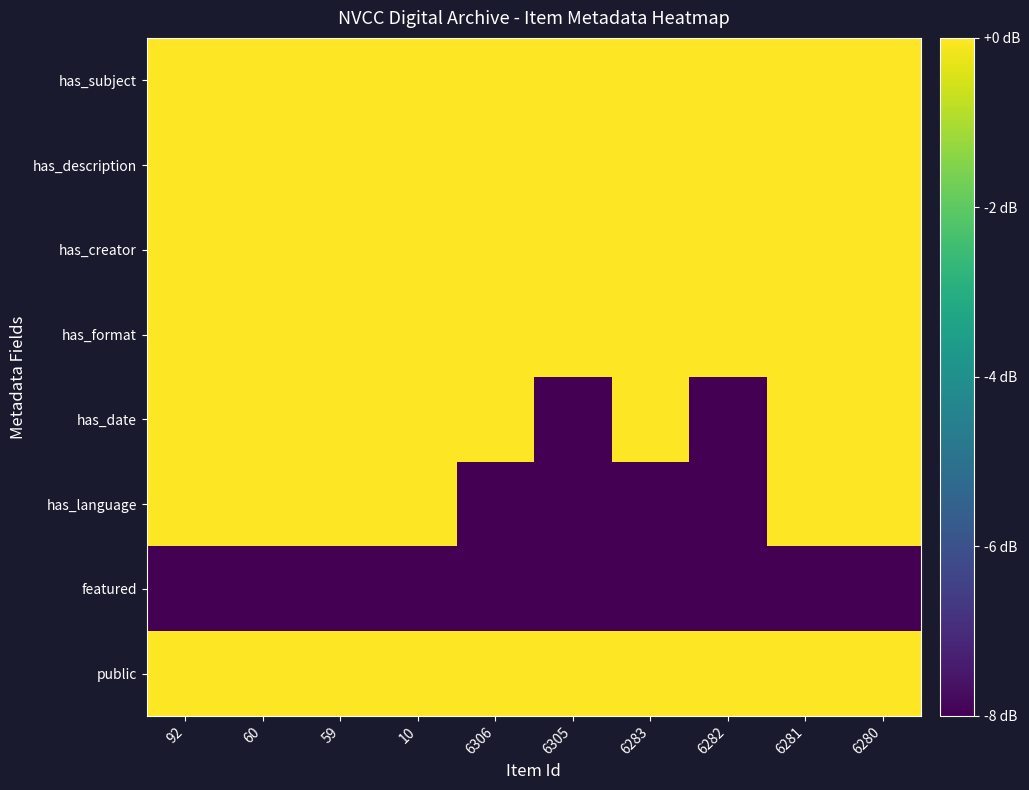

Reading left to right, list all the values displayed in this chart.

public: 92=0	60=0	59=0	10=0	6306=0	6305=0	6283=0	6282=0	6281=0	6280=0
featured: 92=-8	60=-8	59=-8	10=-8	6306=-8	6305=-8	6283=-8	6282=-8	6281=-8	6280=-8
has_language: 92=0	60=0	59=0	10=0	6306=-8	6305=-8	6283=-8	6282=-8	6281=0	6280=0
has_date: 92=0	60=0	59=0	10=0	6306=0	6305=-8	6283=0	6282=-8	6281=0	6280=0
has_format: 92=0	60=0	59=0	10=0	6306=0	6305=0	6283=0	6282=0	6281=0	6280=0
has_creator: 92=0	60=0	59=0	10=0	6306=0	6305=0	6283=0	6282=0	6281=0	6280=0
has_description: 92=0	60=0	59=0	10=0	6306=0	6305=0	6283=0	6282=0	6281=0	6280=0
has_subject: 92=0	60=0	59=0	10=0	6306=0	6305=0	6283=0	6282=0	6281=0	6280=0